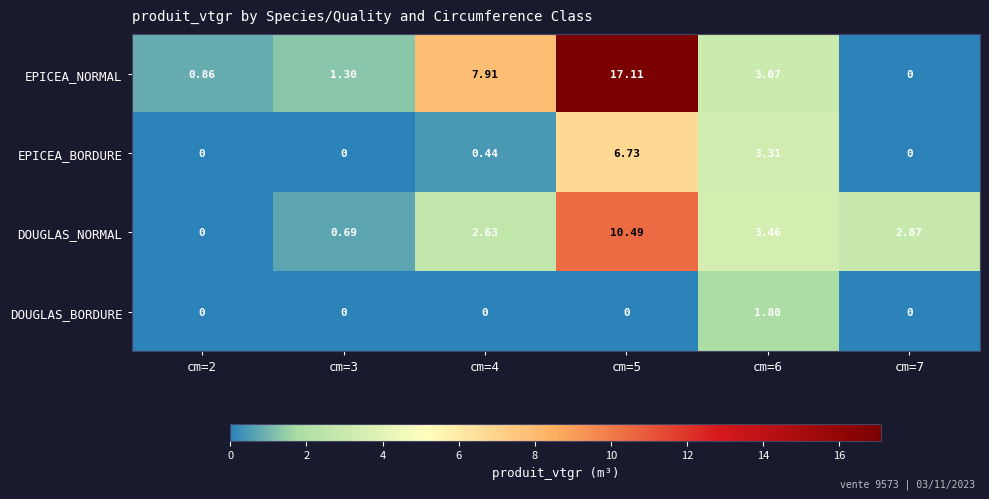

Rank the series by their maximum value, from lowest to highest.

DOUGLAS_BORDURE, EPICEA_BORDURE, DOUGLAS_NORMAL, EPICEA_NORMAL